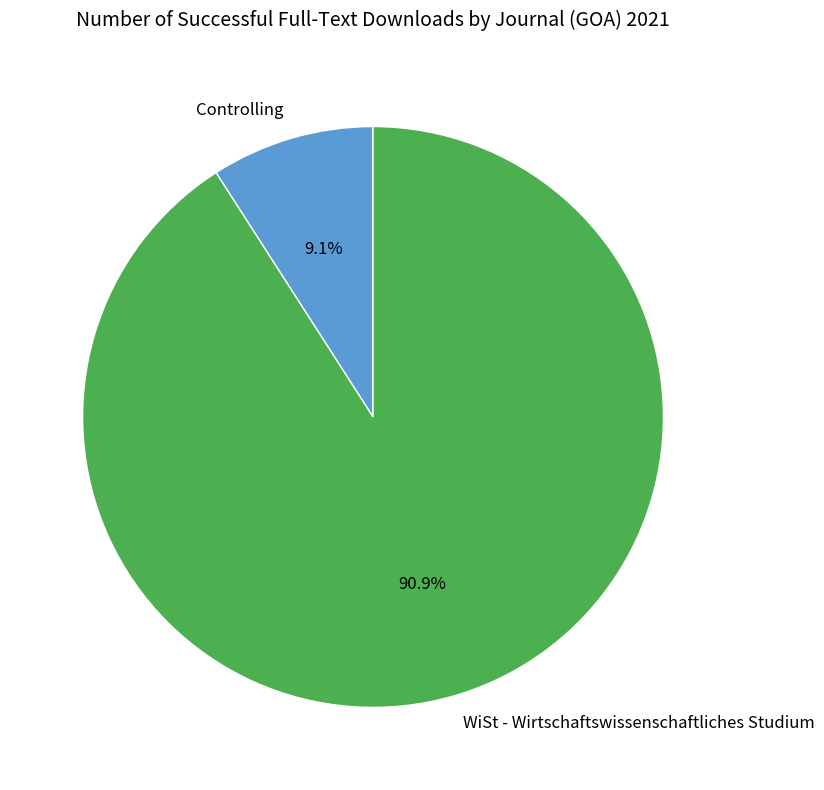

What percentage is the Controlling slice, to the nearest percent?

9%